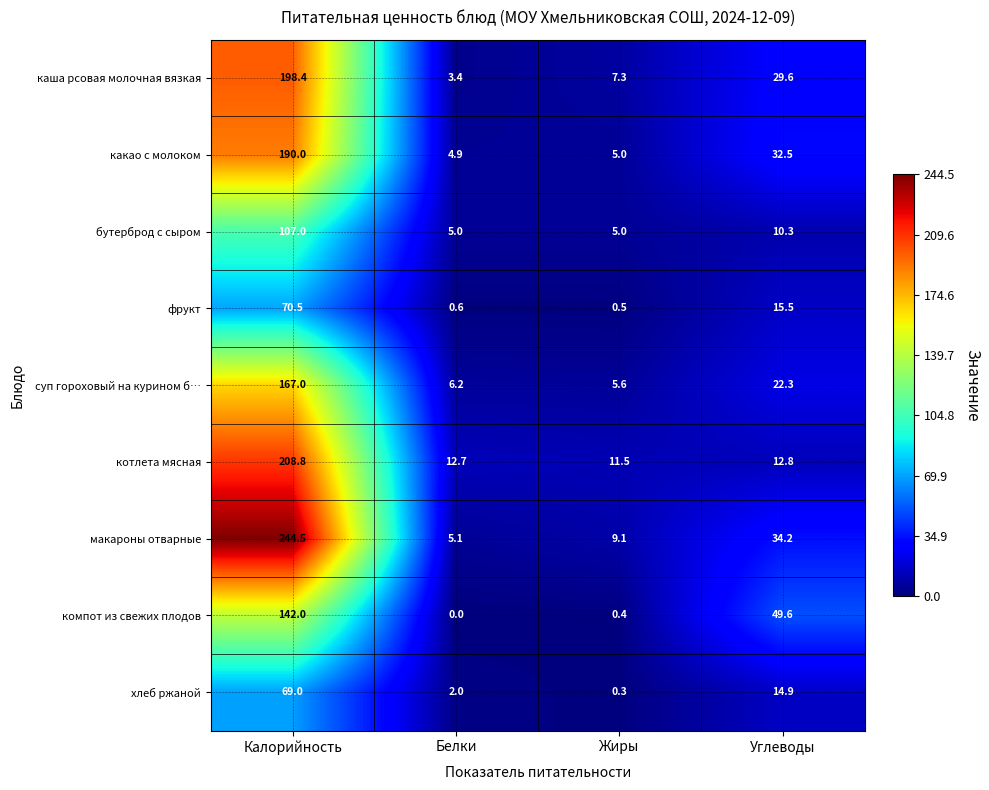

The value of бутерброд с сыром at Жиры is 5.0. True or false?

True